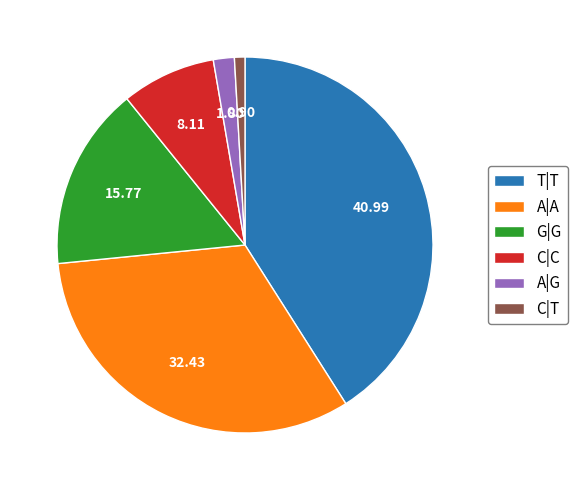

What is the ratio of the value at A|A to the value at C|T?

36.0